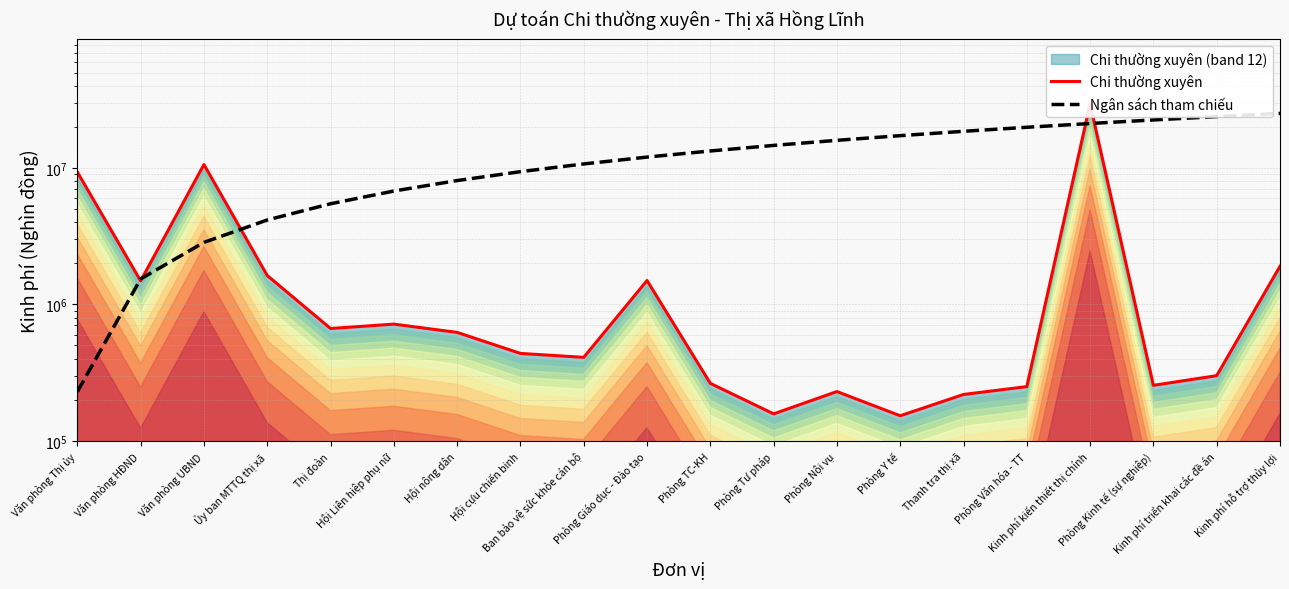

At which label does Chi thường xuyên first exceed 622862?

Văn phòng Thị ủy